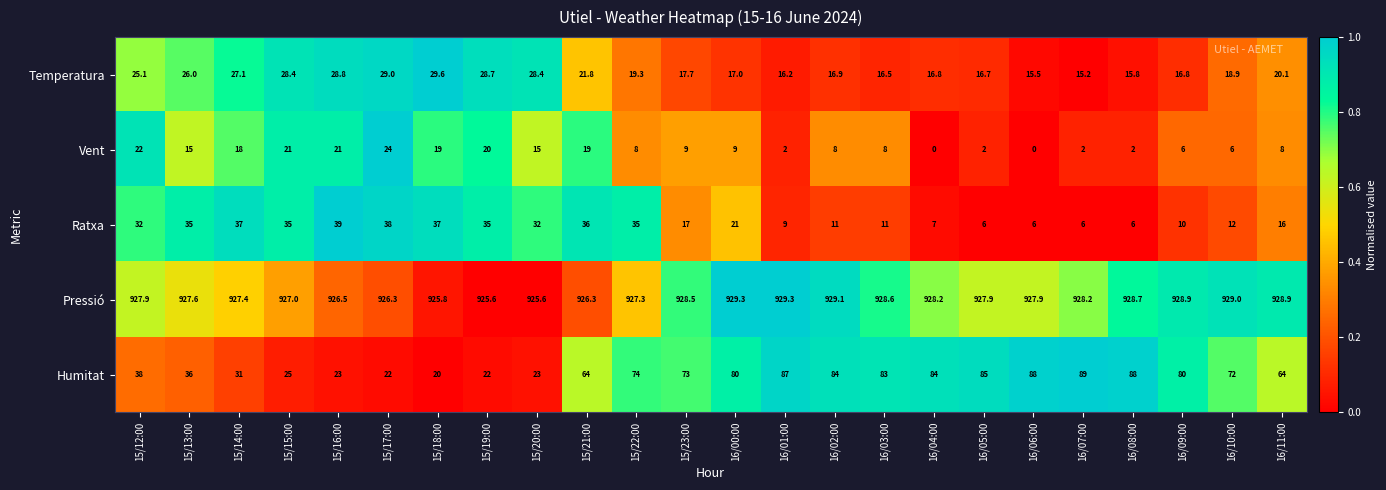

Is it true that Temperatura equals 51.3 at 15/18:00?

False